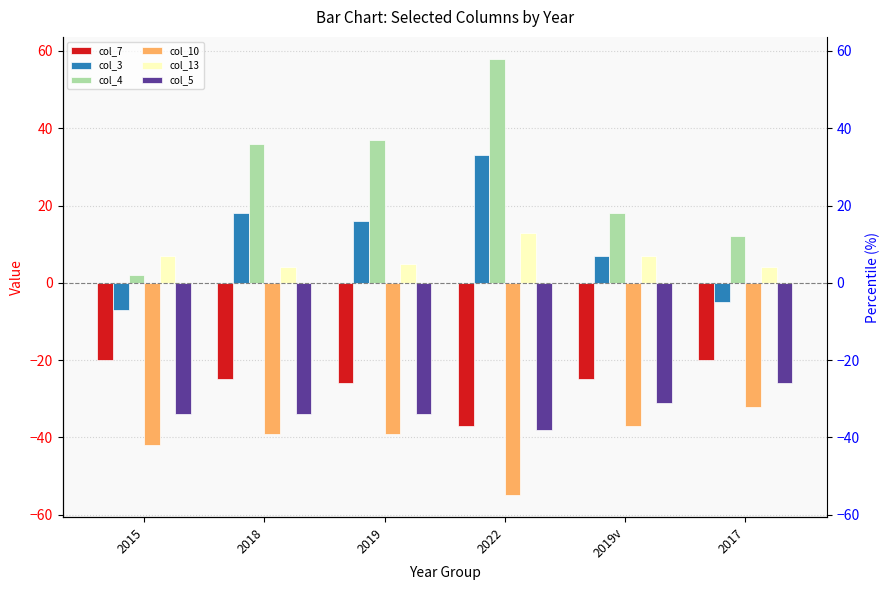

How many data points does each series have?

6